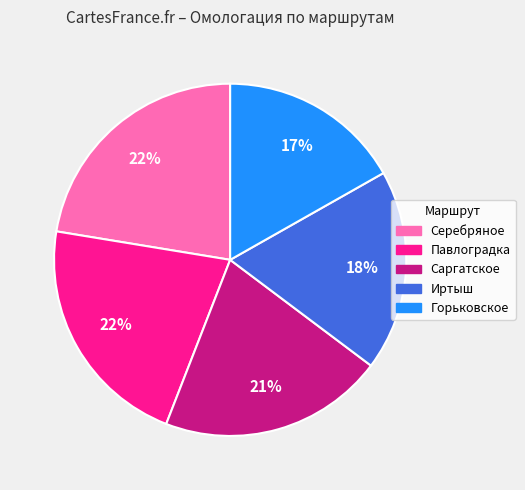

The Саргатское slice represents 21% of the pie. True or false?

True